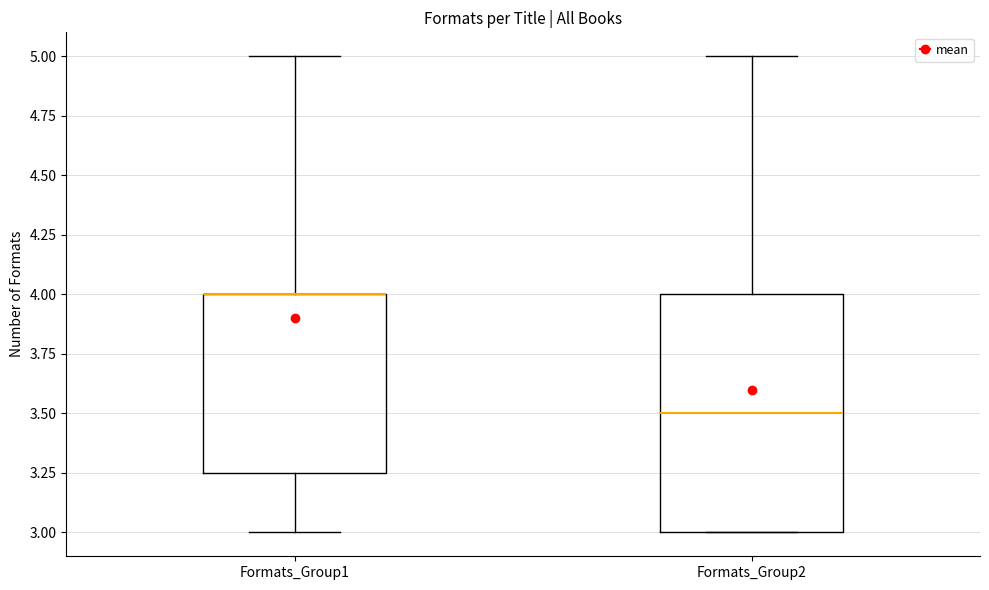

Which box is the tallest, from its lower edge to its upper edge?

Formats_Group2